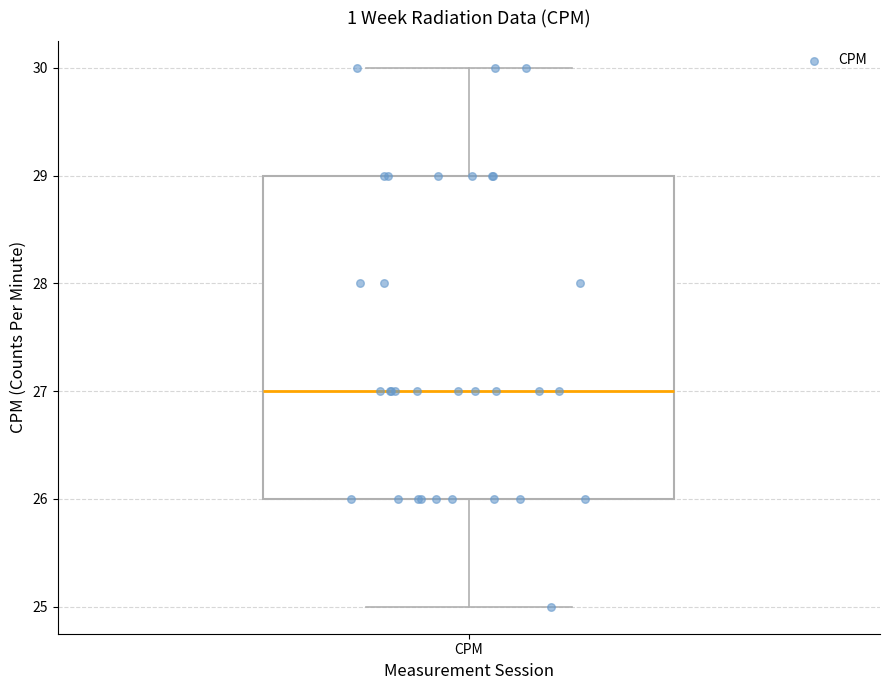

Transcribe this box plot: give where the median line is, the range the box spans, and where the two whiskers end, as read against the y-axis. The values are not printed on the chart, so give them approximately, as read against the axis.

median 27, box 26 to 29, whiskers 25 to 30